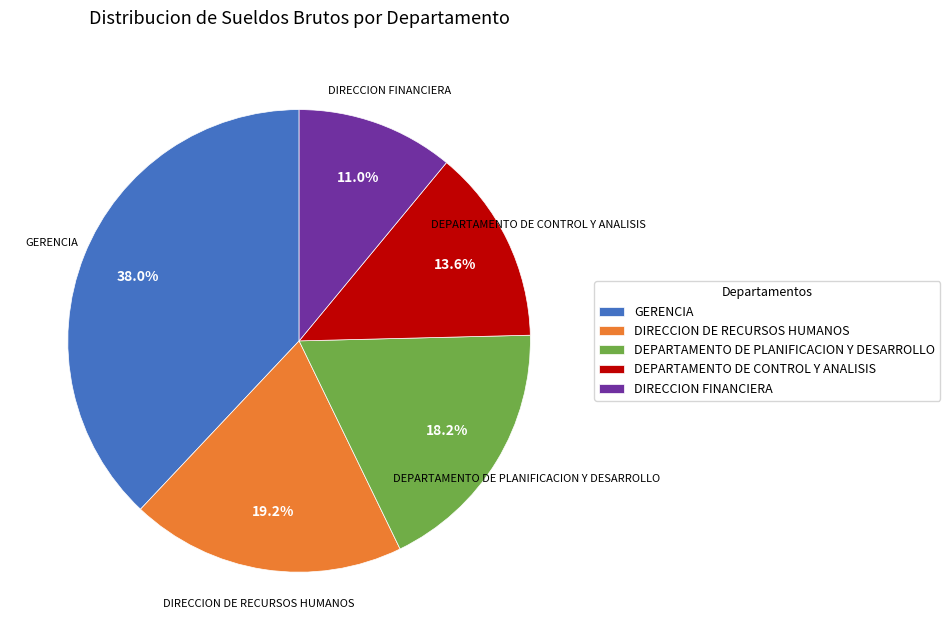

To the nearest percent, what is the difference between the DIRECCION DE RECURSOS HUMANOS and GERENCIA slice percentages?

19%